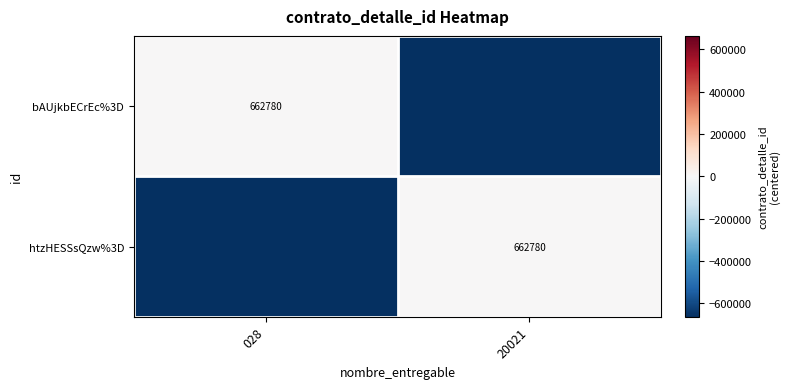

The value of bAUjkbECrEc%3D at 028 is 662780. True or false?

True